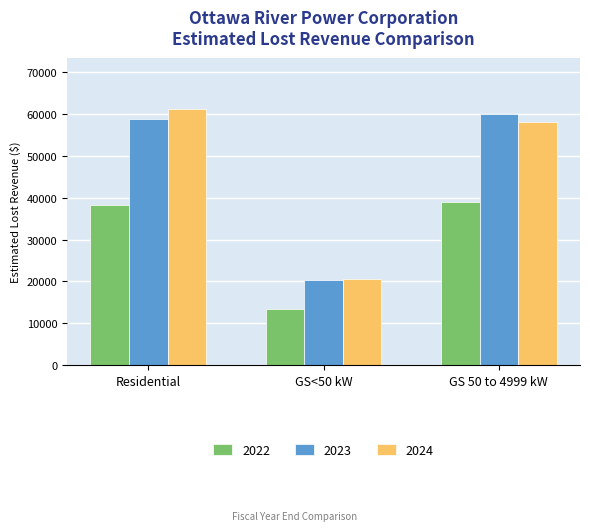

Does the chart contain stacked bars?

No